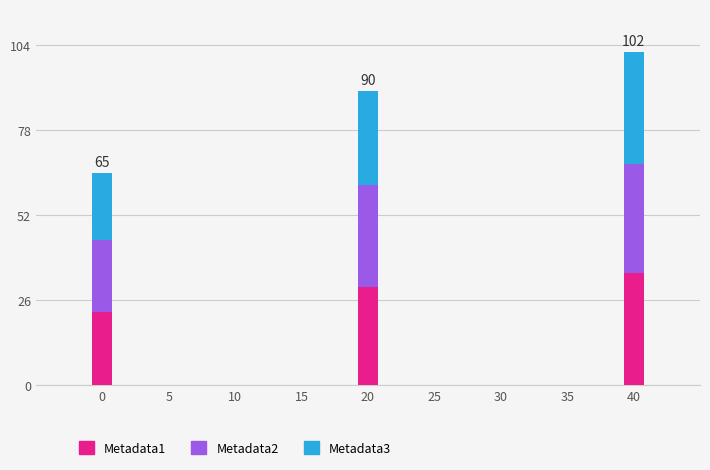

Reading right to left, transcribe the values for Metadata1.

40=34.2	20=30.0	0=22.5